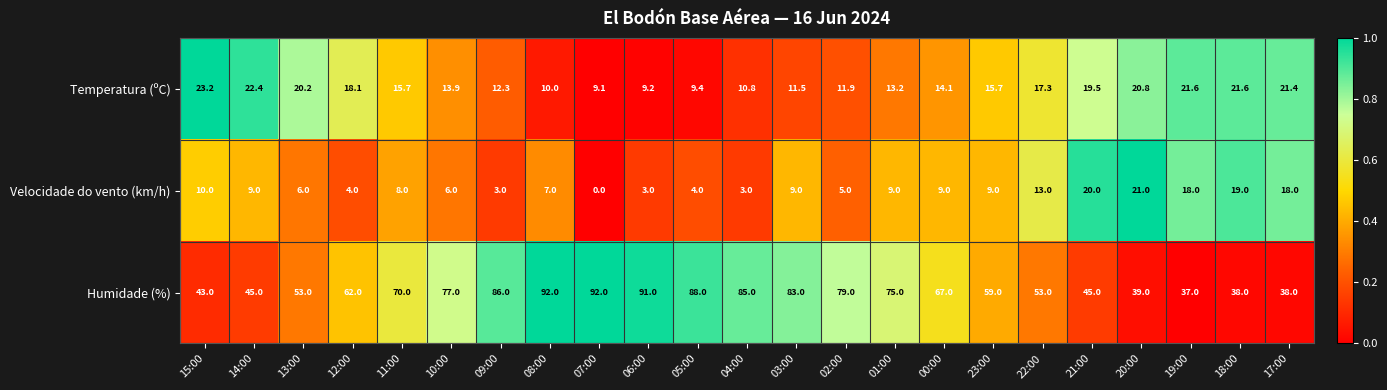

What is the average value of the Velocidade do vento (km/h) series?

9.3